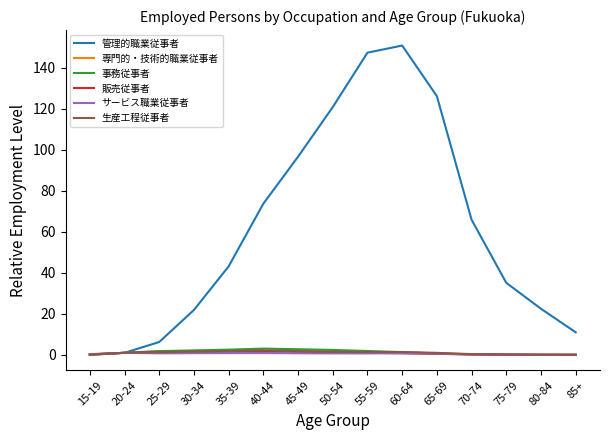

True or false: 管理的職業従事者 has a value of 222.6 at 55-59.

False